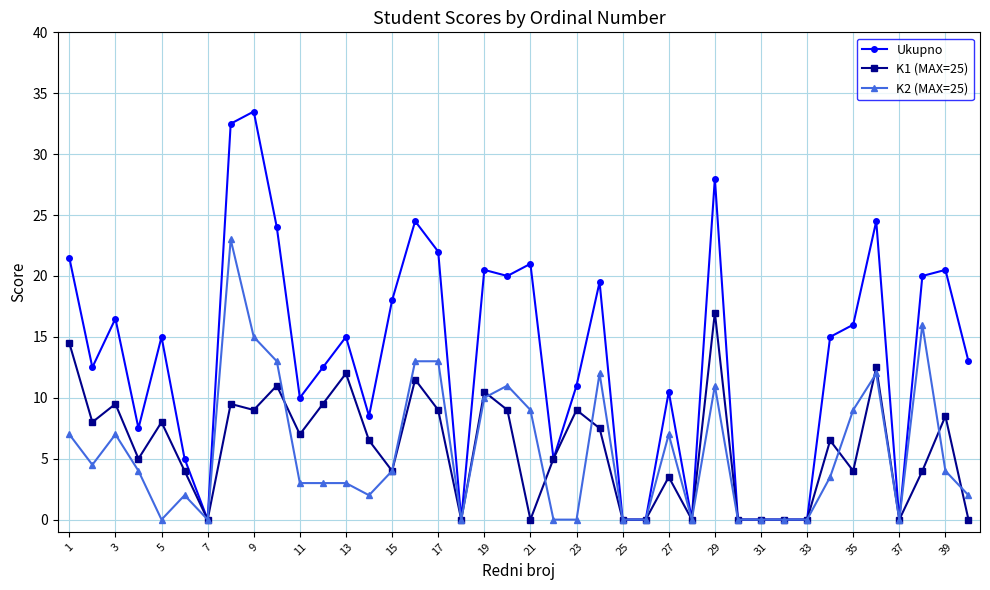

True or false: K1 (MAX=25) has more than 0 points higher than both neighbors.

True